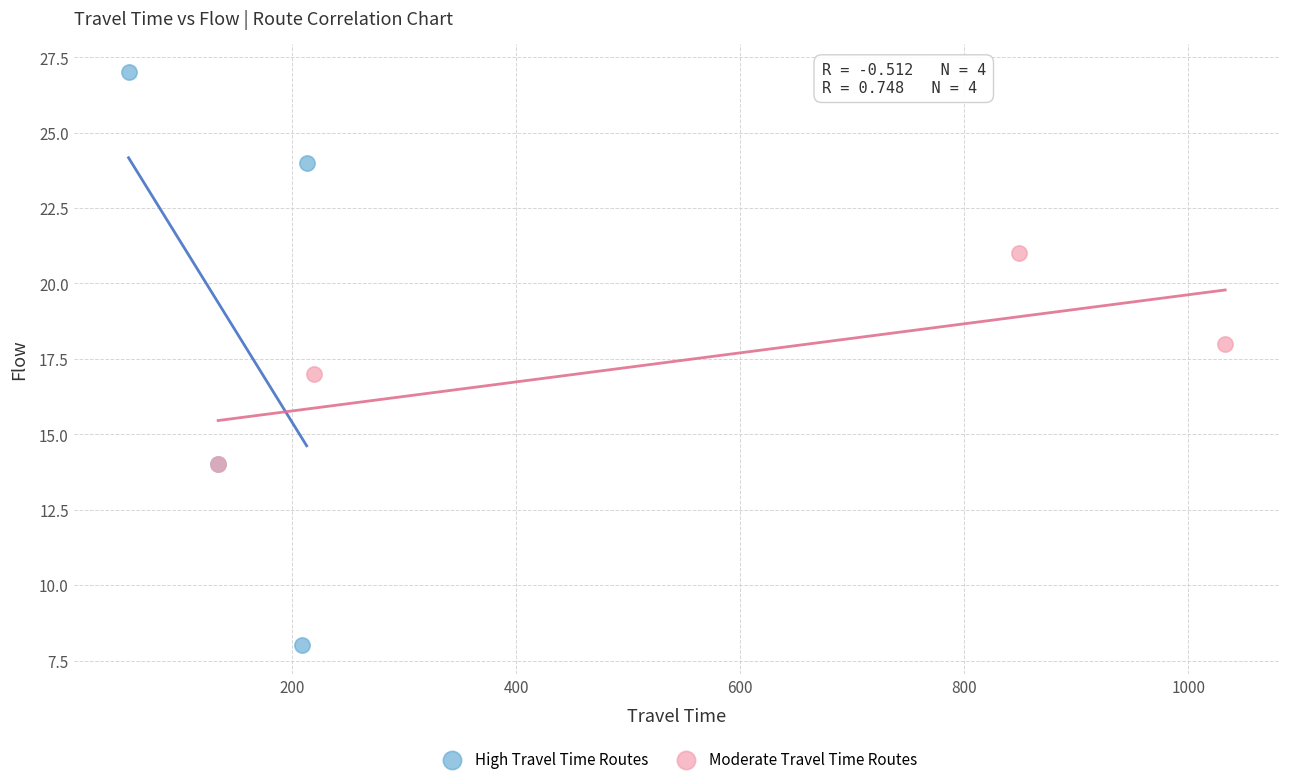

Which series reaches the minimum Y coordinate?

High Travel Time Routes